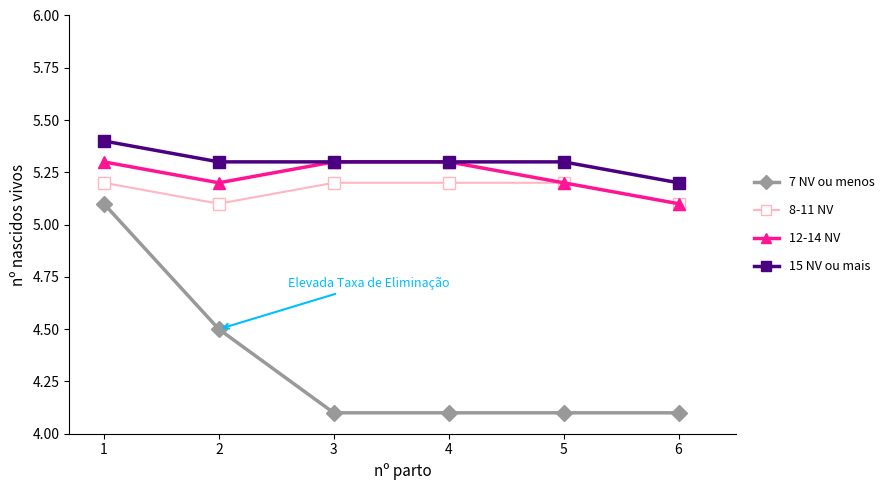

True or false: 8-11 NV and 15 NV ou mais intersect in this chart.

False